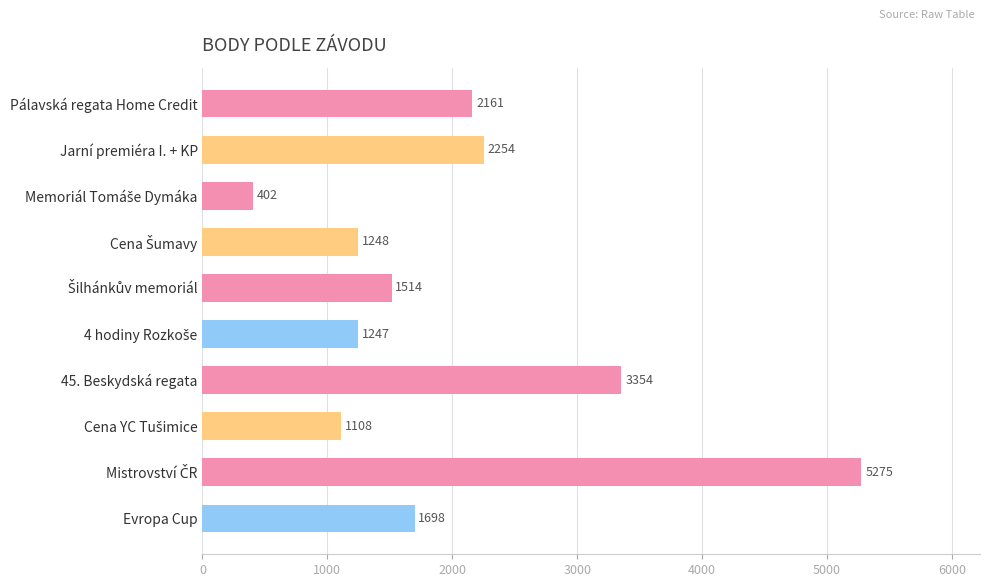

How many data points are less than 1698?

5